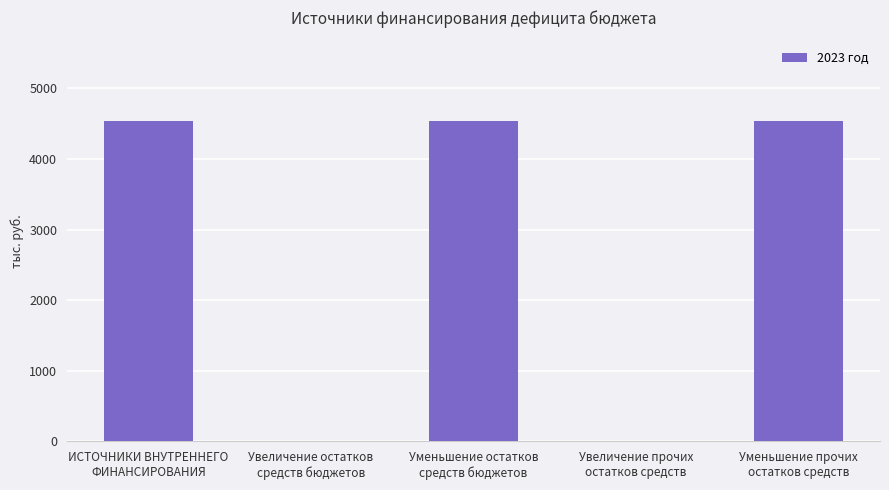

What is the maximum value shown in the chart?

4544.4